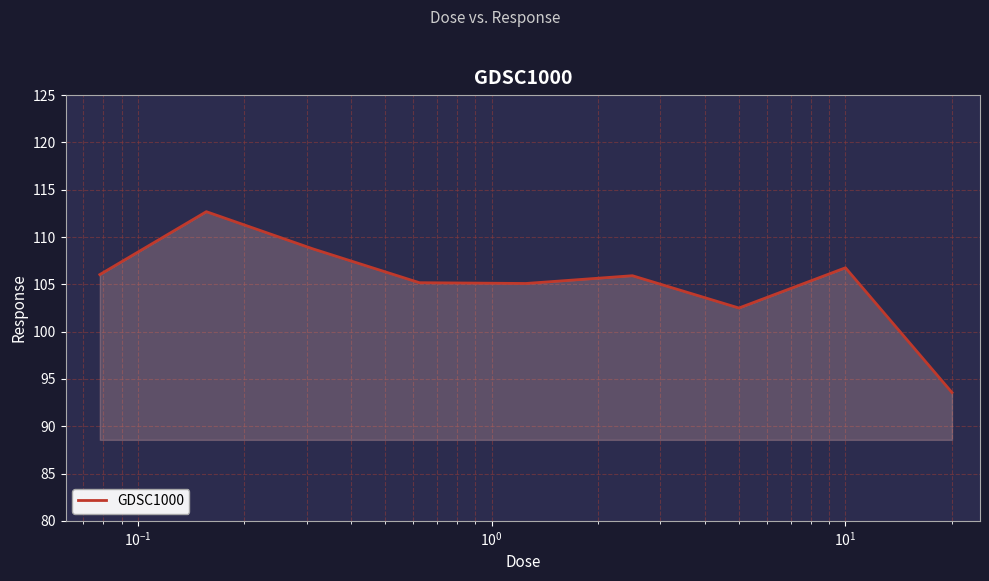

What is the minimum value shown in the chart?

93.6